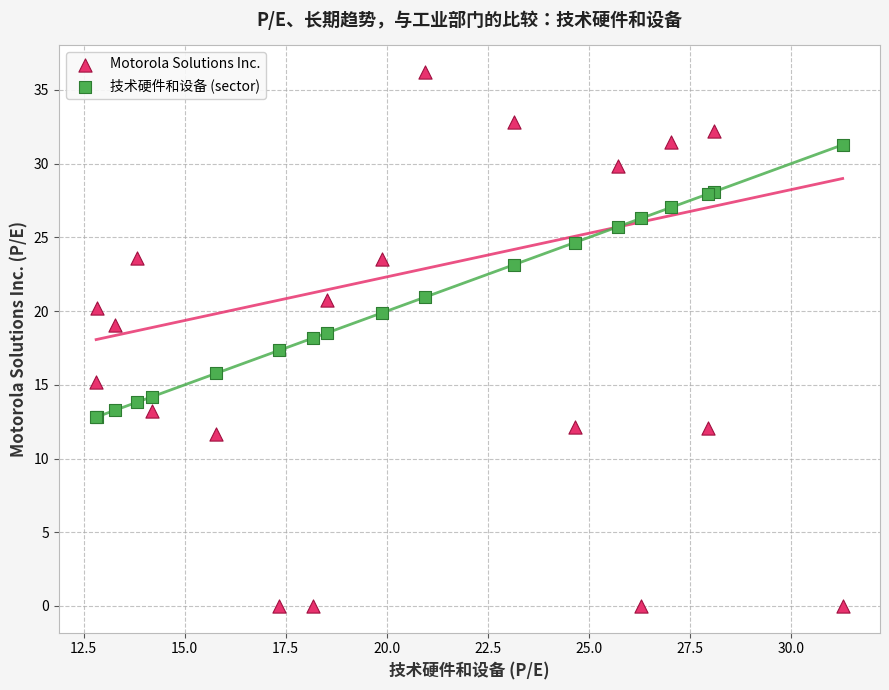

What are all the series names shown in the legend?

Motorola Solutions Inc., 技术硬件和设备 (sector)